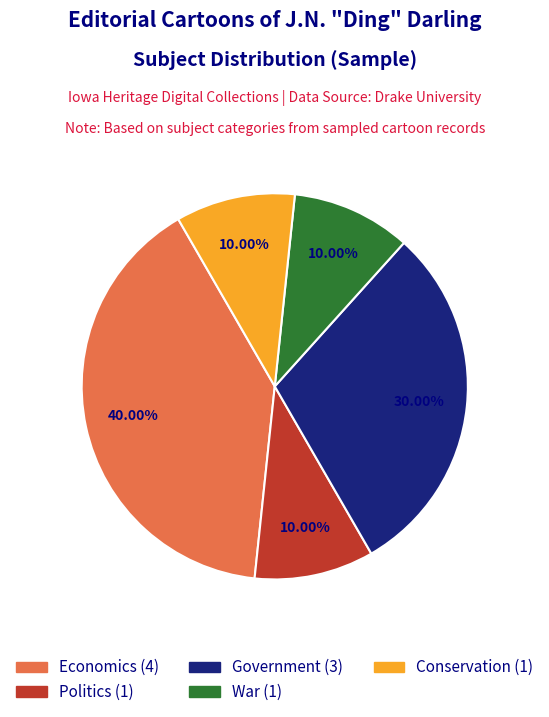

Which has a higher value, Economics or Politics?

Economics